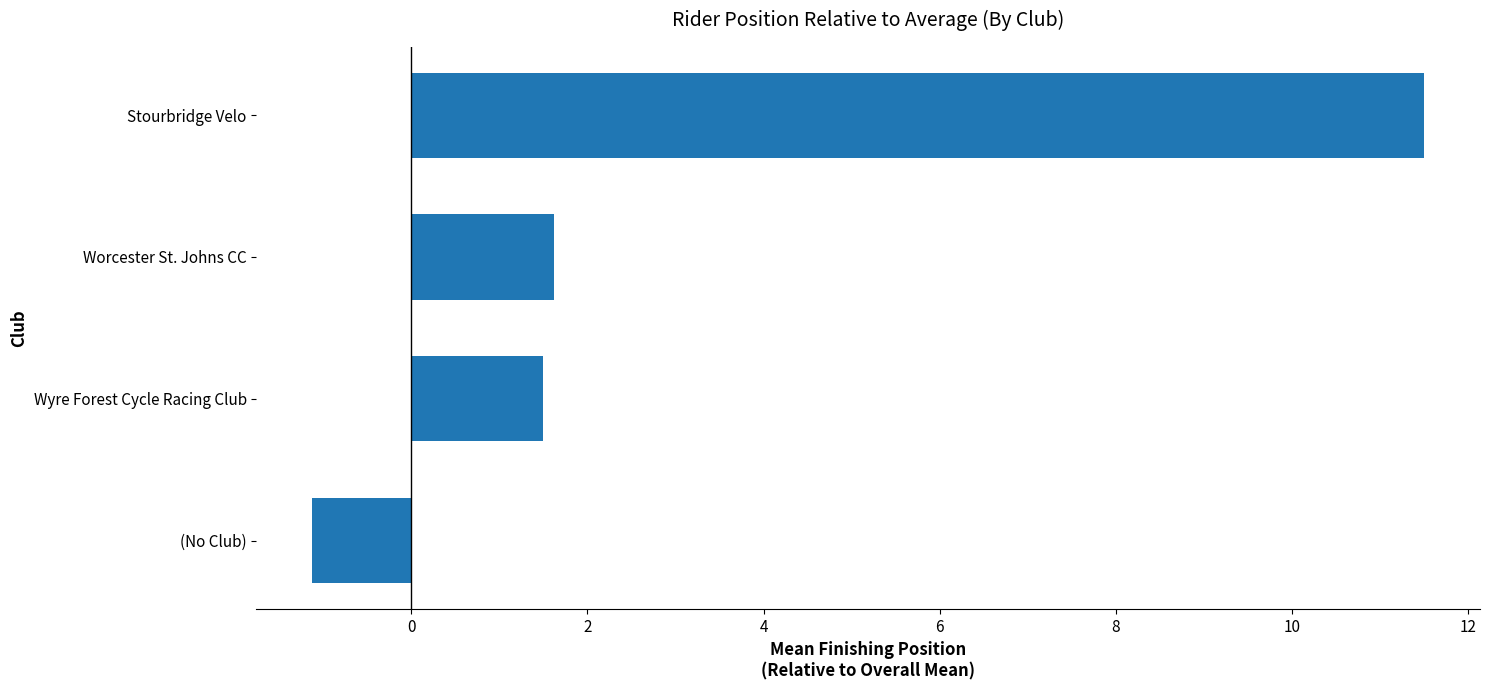

What is the change in value from Wyre Forest Cycle Racing Club to Stourbridge Velo?

+10.0